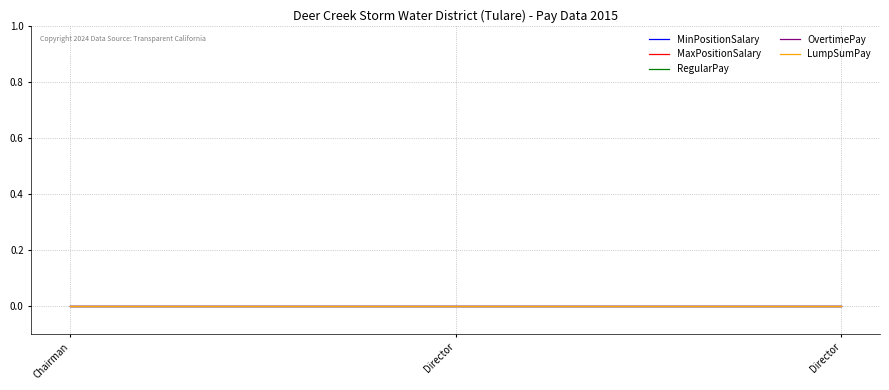

The LumpSumPay series shows 0 at Chairman. True or false?

True